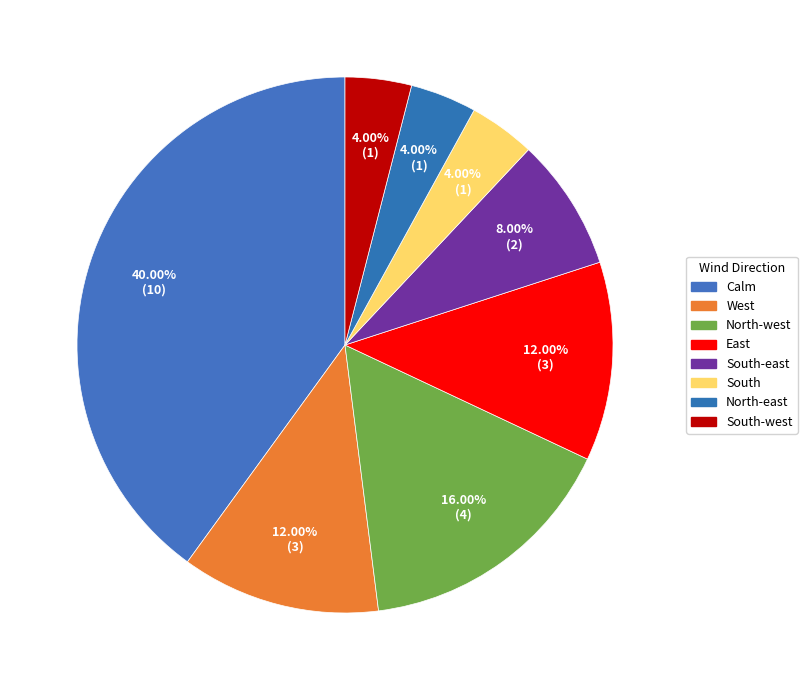

Is there any slice that represents more than half of the pie?

No